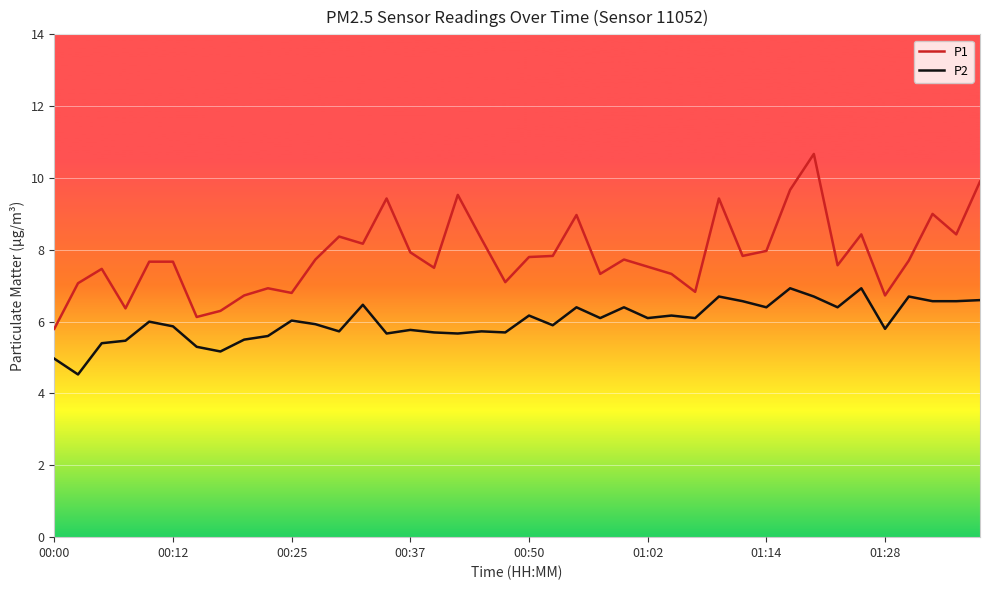

Which series has the largest range (max minus min)?

P1